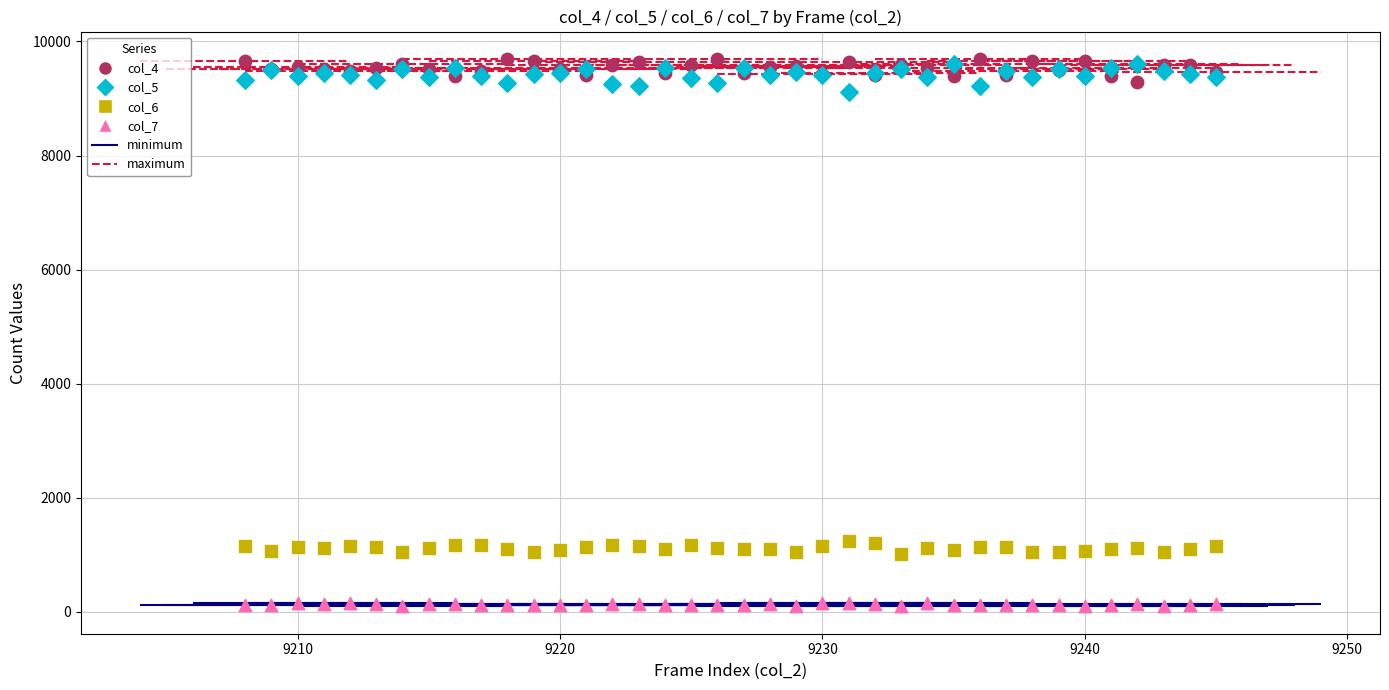

What is the X range (max minus min) for the scatter plot?

37